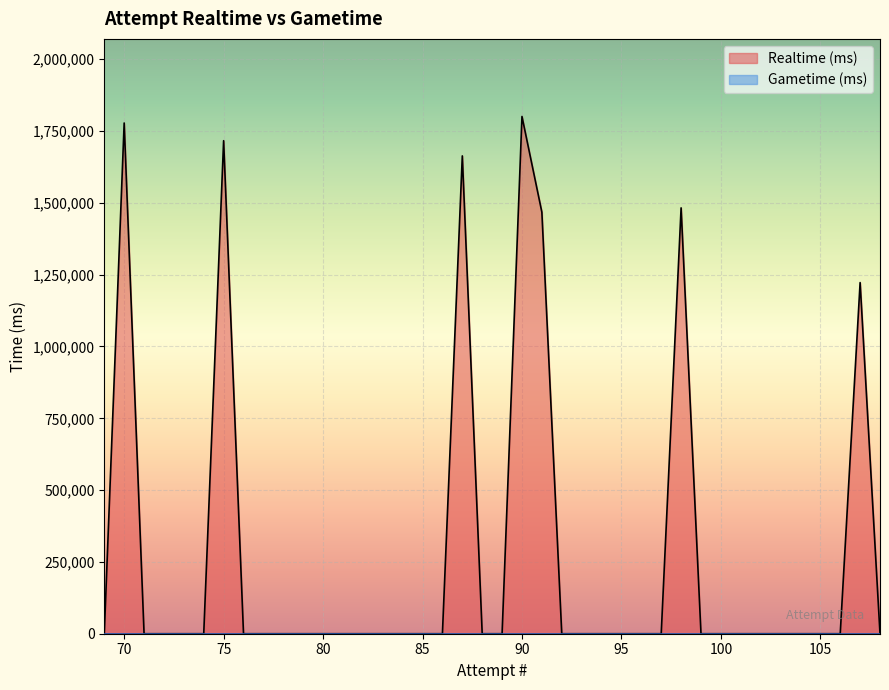

What is the average value?

278294